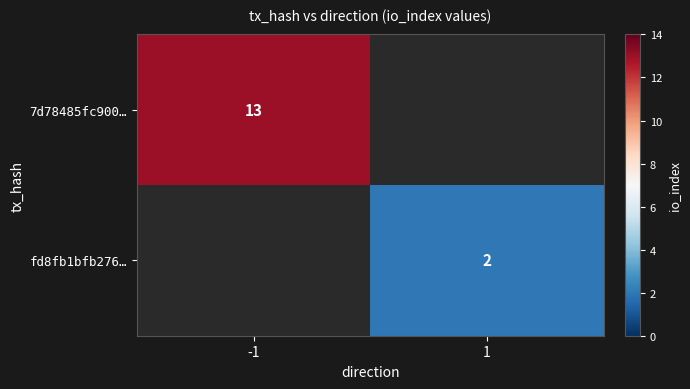

Which has a higher value, 1 or -1?

-1